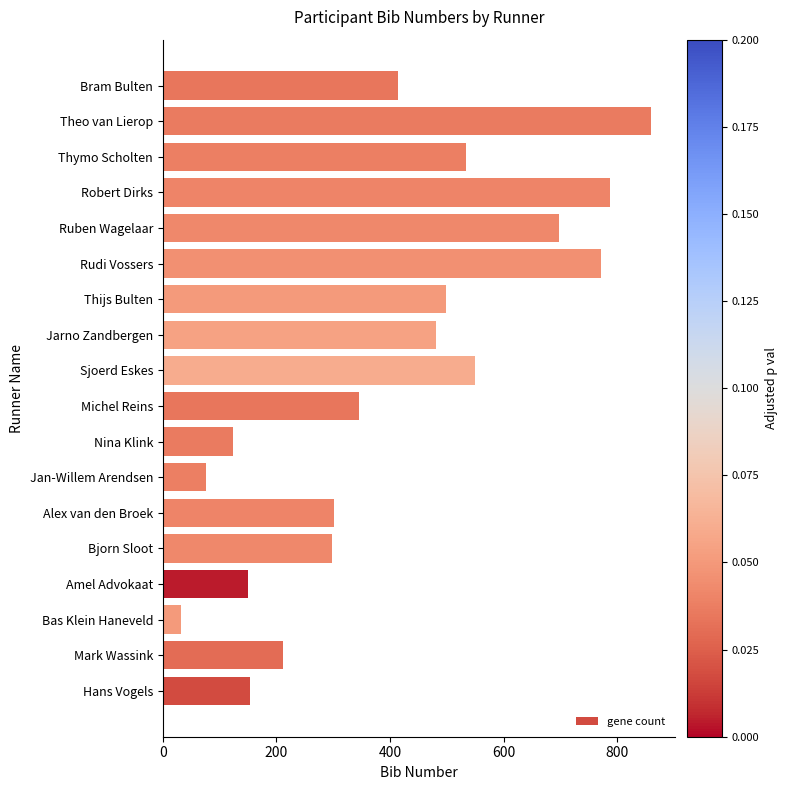

What is the ratio of the value at Robert Dirks to the value at Jan-Willem Arendsen?

10.4